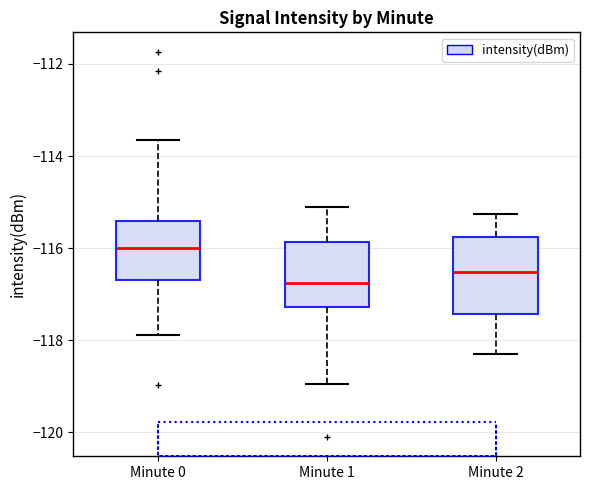

Which box has the highest median line?

Minute 0